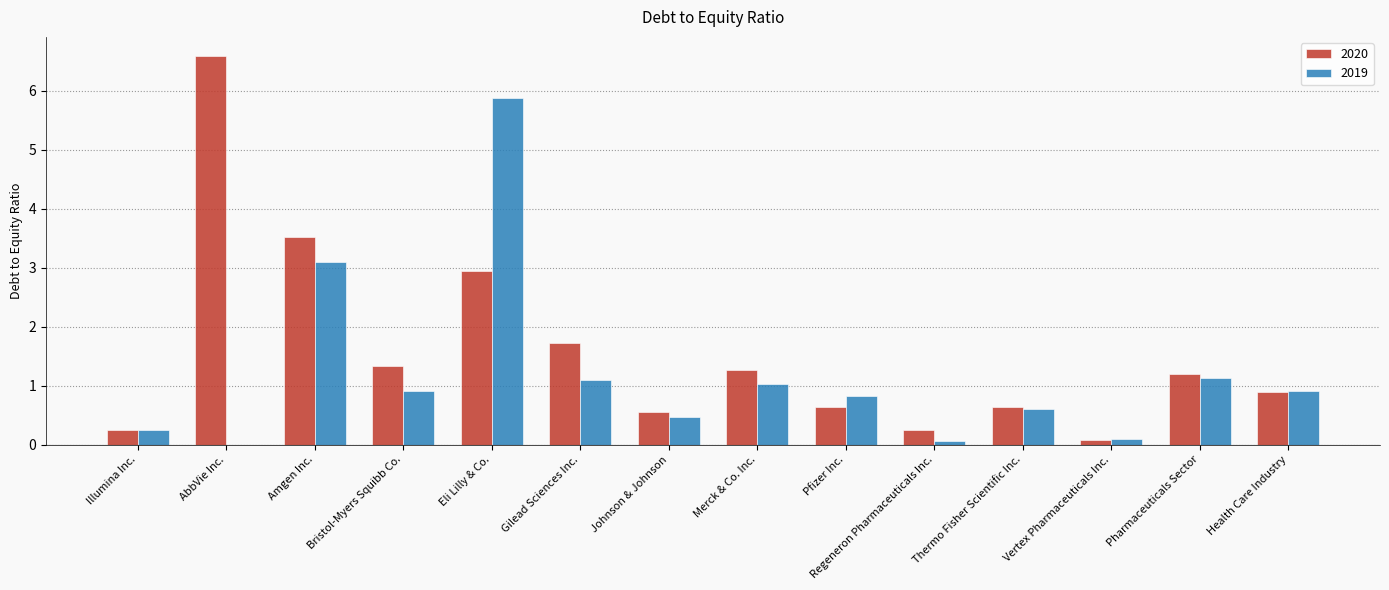

Are the bars grouped side by side (vs. stacked)?

Yes